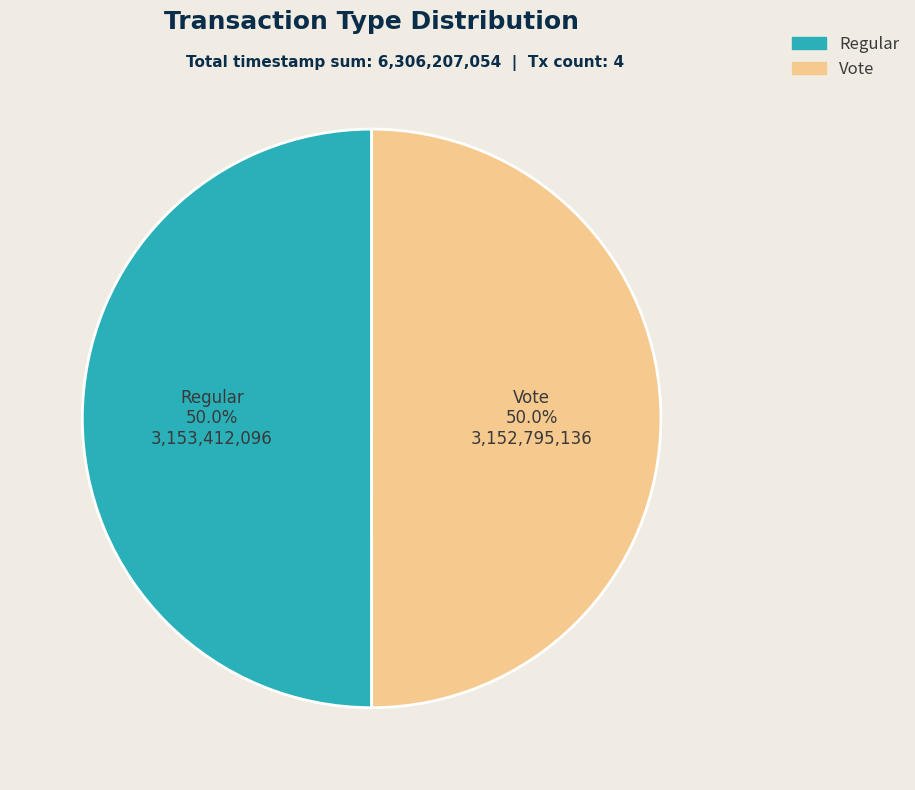

To the nearest percent, what percentage of the pie is Regular?

50%